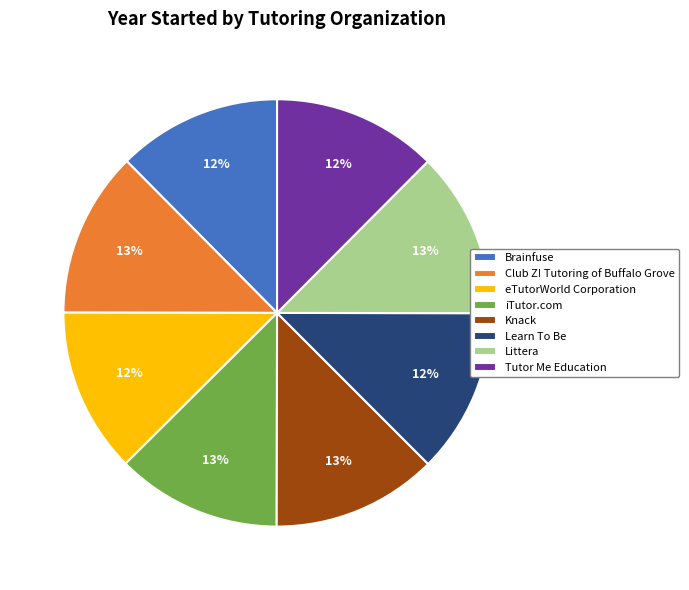

To the nearest percent, what portion does Littera represent?

13%